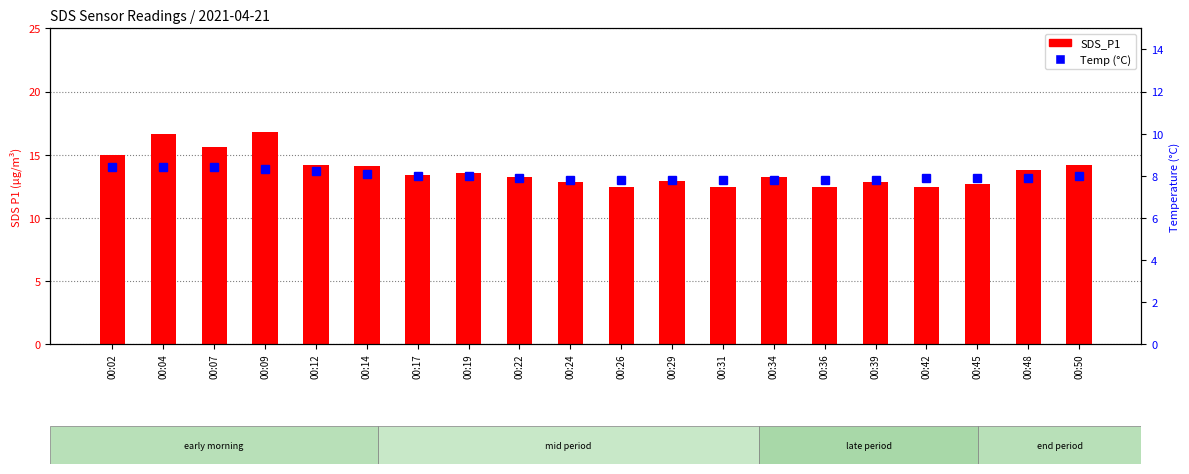

What is the difference between the Temp (°C) values at 00:36 and 00:50?

0.2